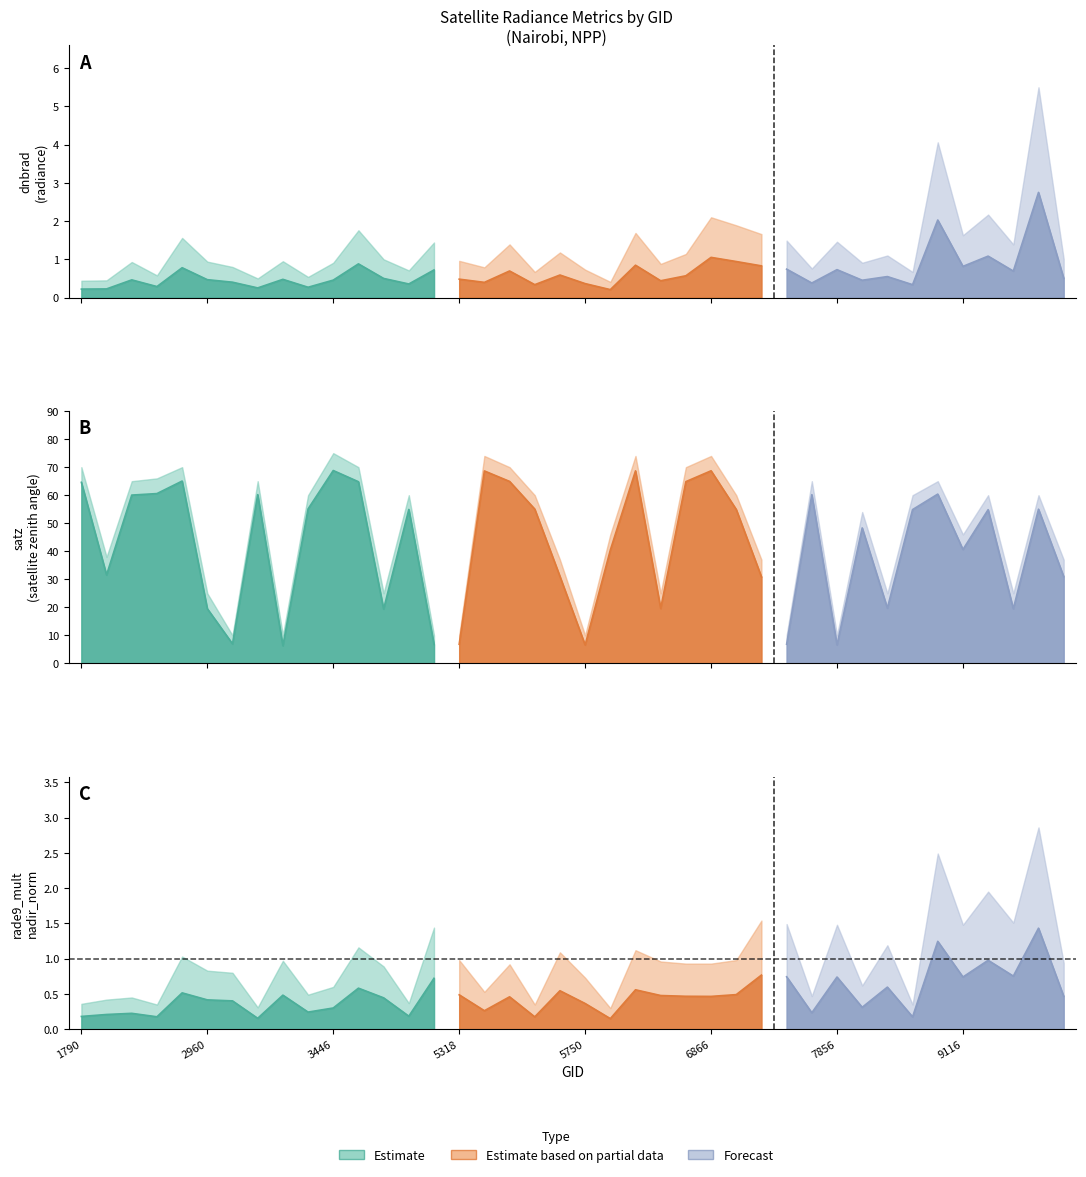

How many values in the satz series are below 54?

19